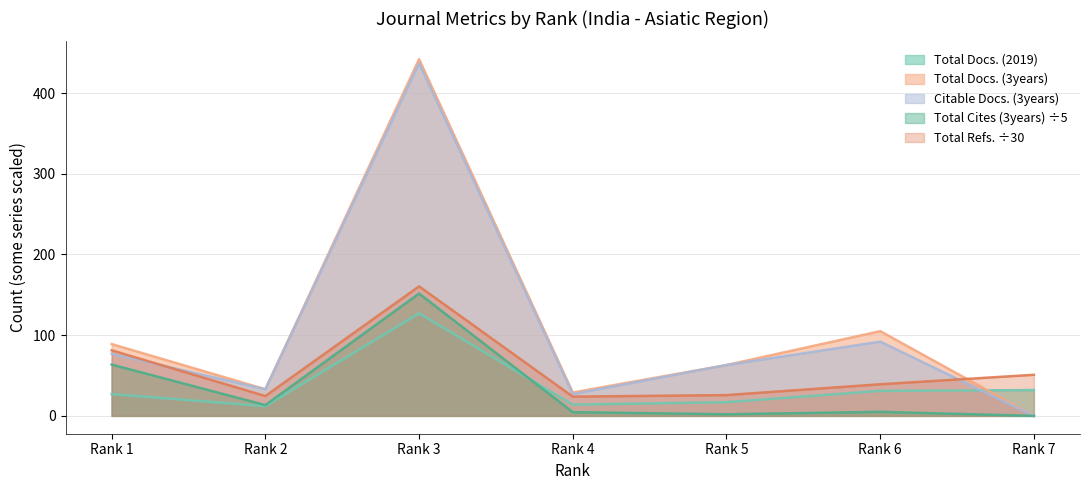

What is the value of the Total Docs. (3years) point at the 2nd from the left?

33.0